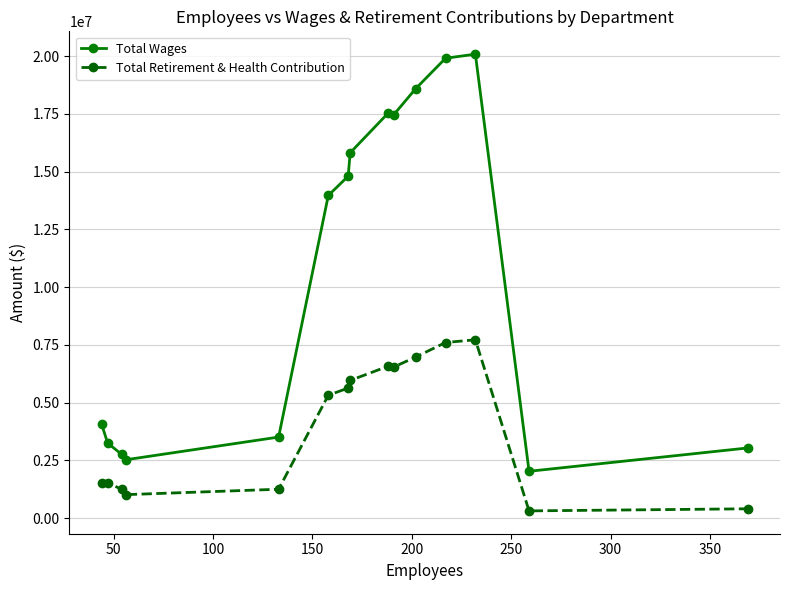

Rank the series by their maximum value, from lowest to highest.

Total Retirement & Health Contribution, Total Wages